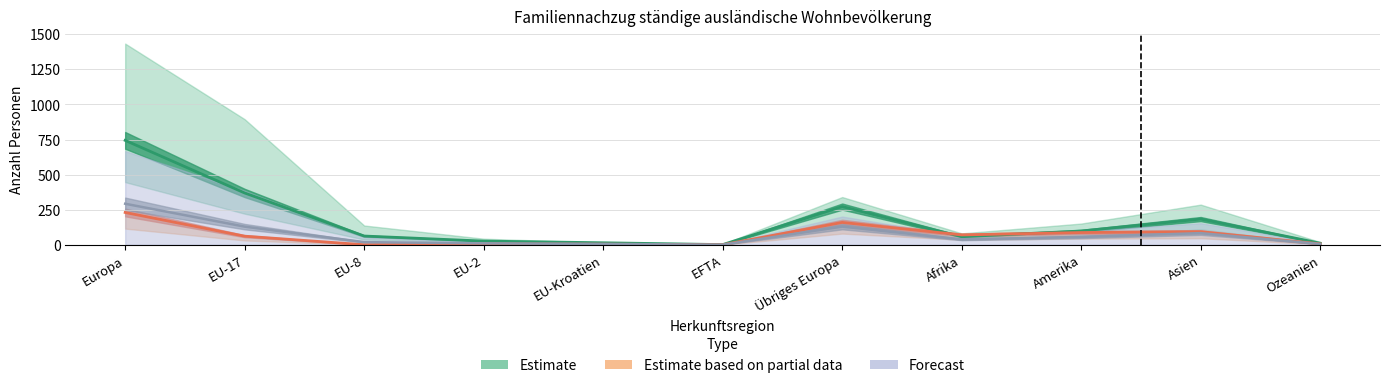

True or false: Familiennachzug zu Schweizer/-in (Ehepartner) has more than 1 points higher than both neighbors.

True